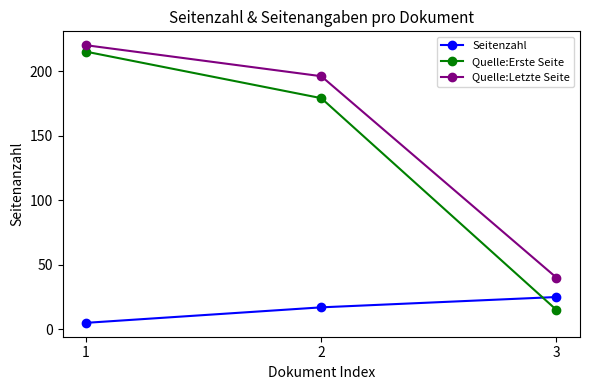

What is the difference between the maximum and minimum values in the Seitenzahl series?

20